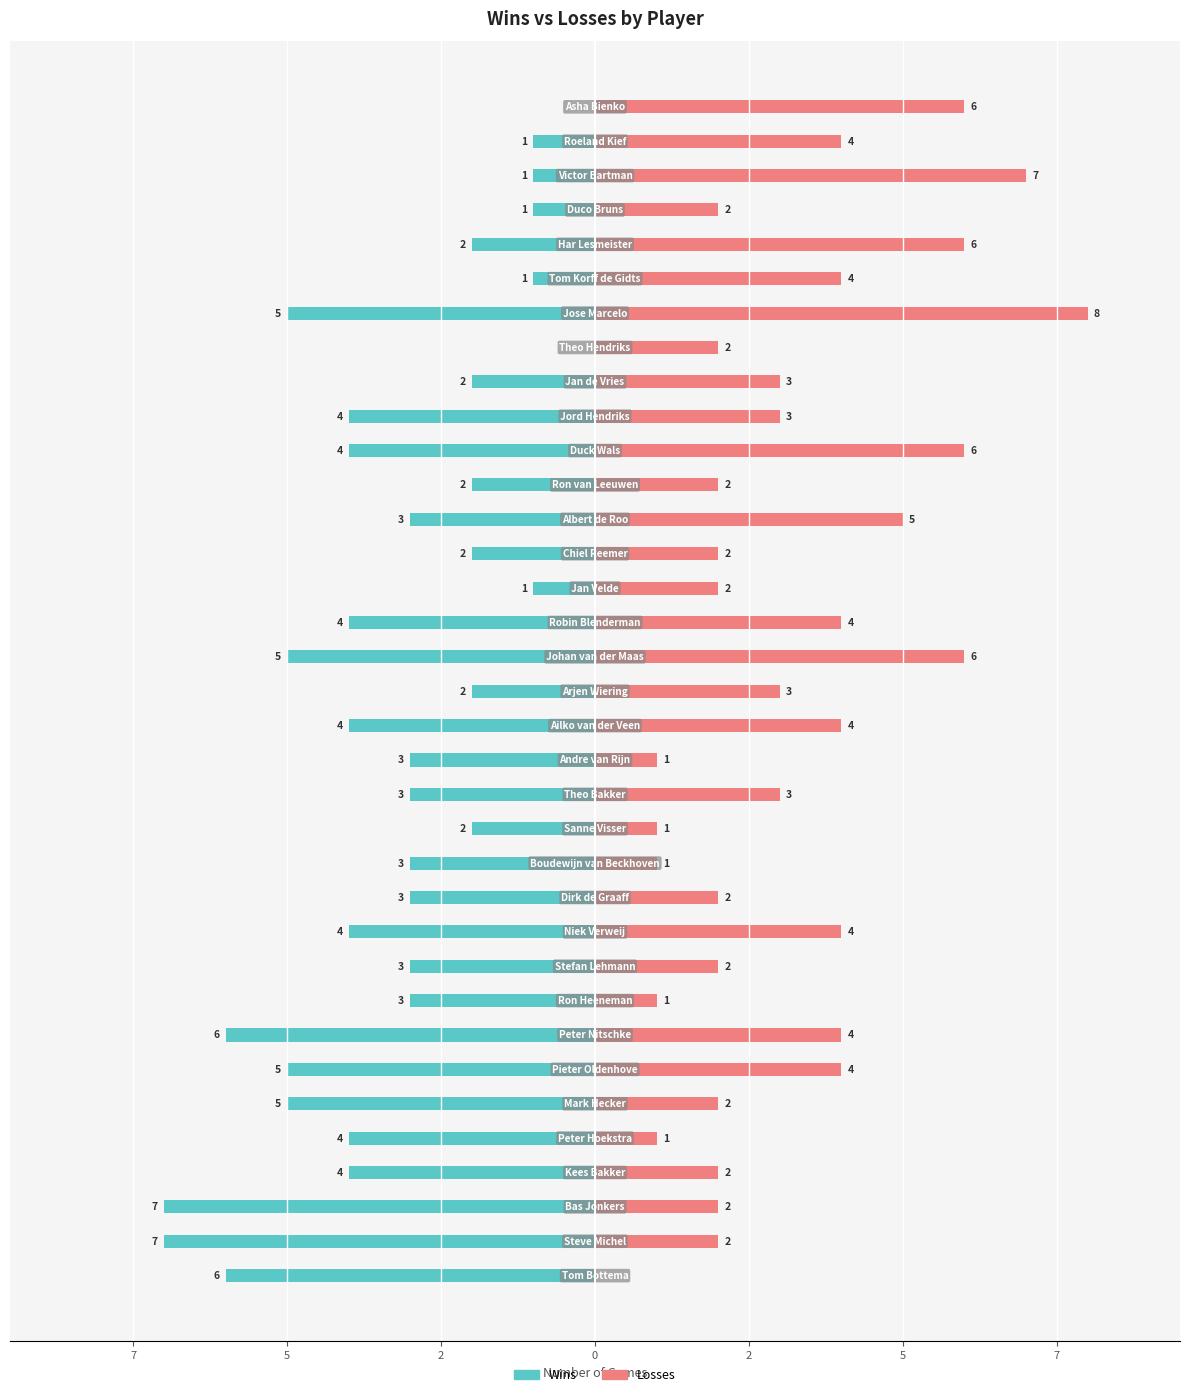

What are all the series names shown in the legend?

Wins, Losses